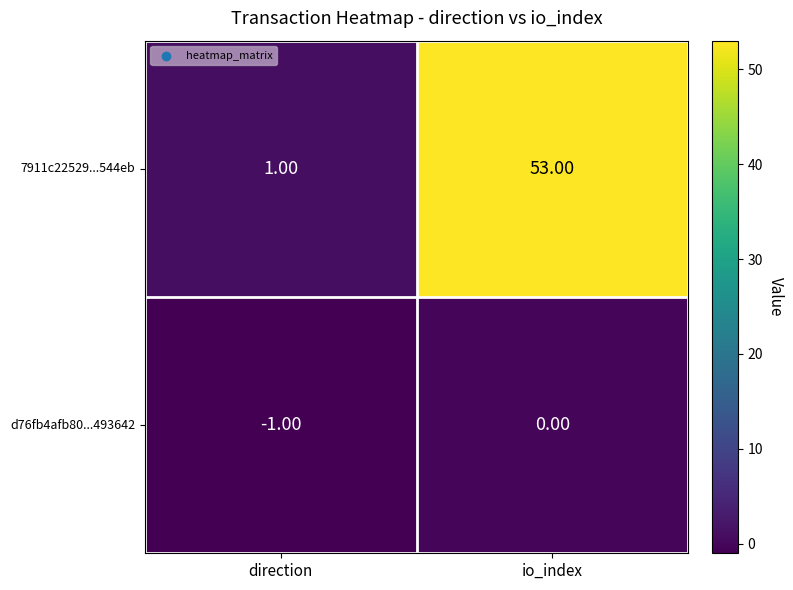

Between direction and io_index, which series saw the biggest shift?

7911c22529...544eb